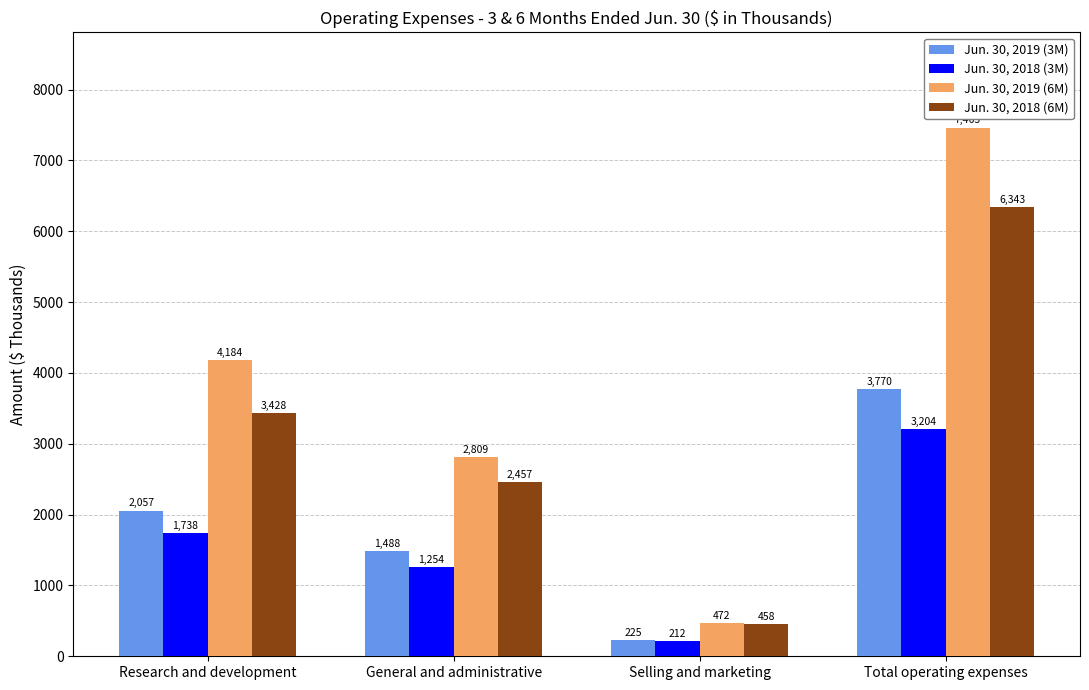

What is the spread (max minus min) of values at Total operating expenses?

4261